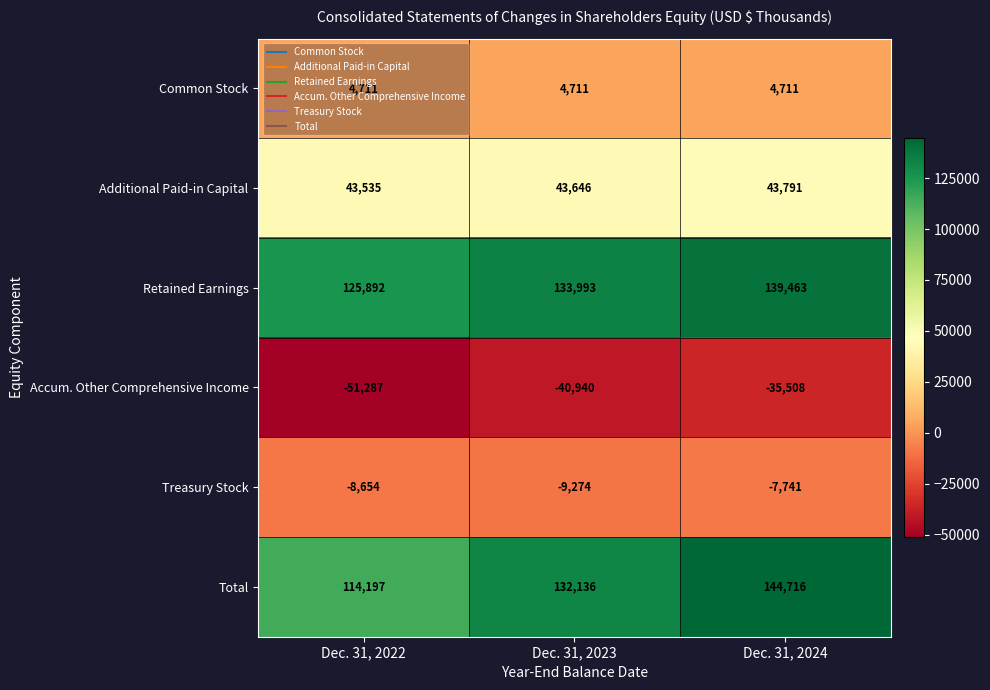

List the series in order of their peak value, highest first.

Total, Retained Earnings, Additional Paid-in Capital, Common Stock, Treasury Stock, Accum. Other Comprehensive Income